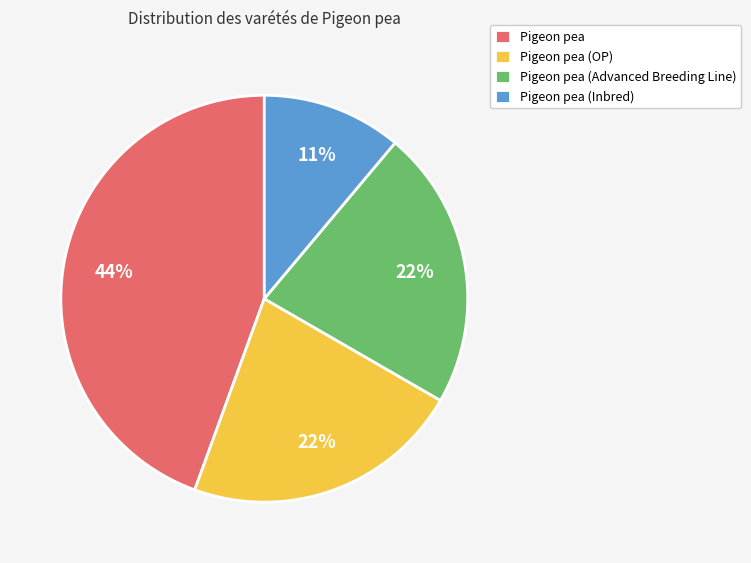

Does Pigeon pea (Inbred) represent more than half of the total?

No